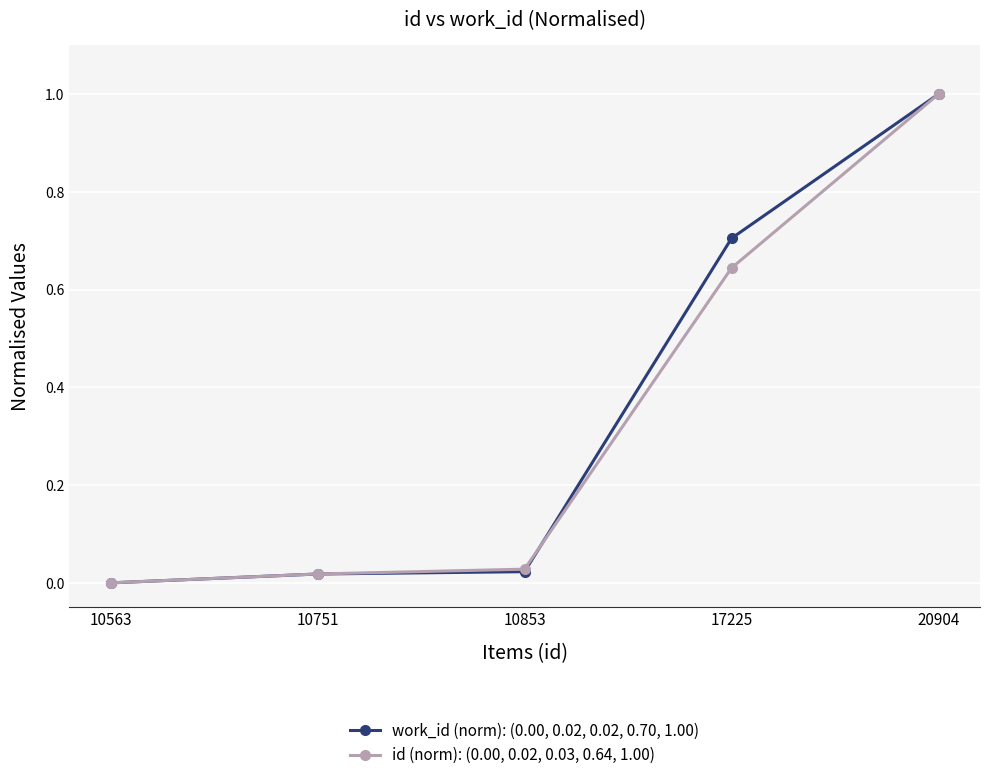

The work_id (norm): (0.00, 0.02, 0.02, 0.70, 1.00) series shows 0.2 at 17225. True or false?

False